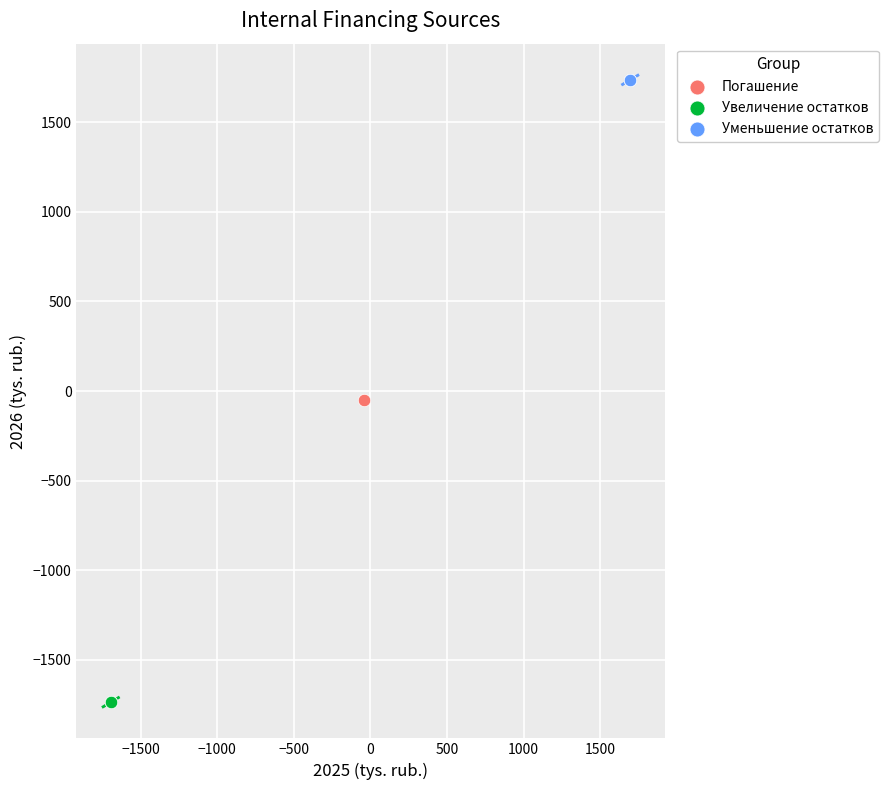

What are all the series names shown in the legend?

Погашение, Увеличение остатков, Уменьшение остатков